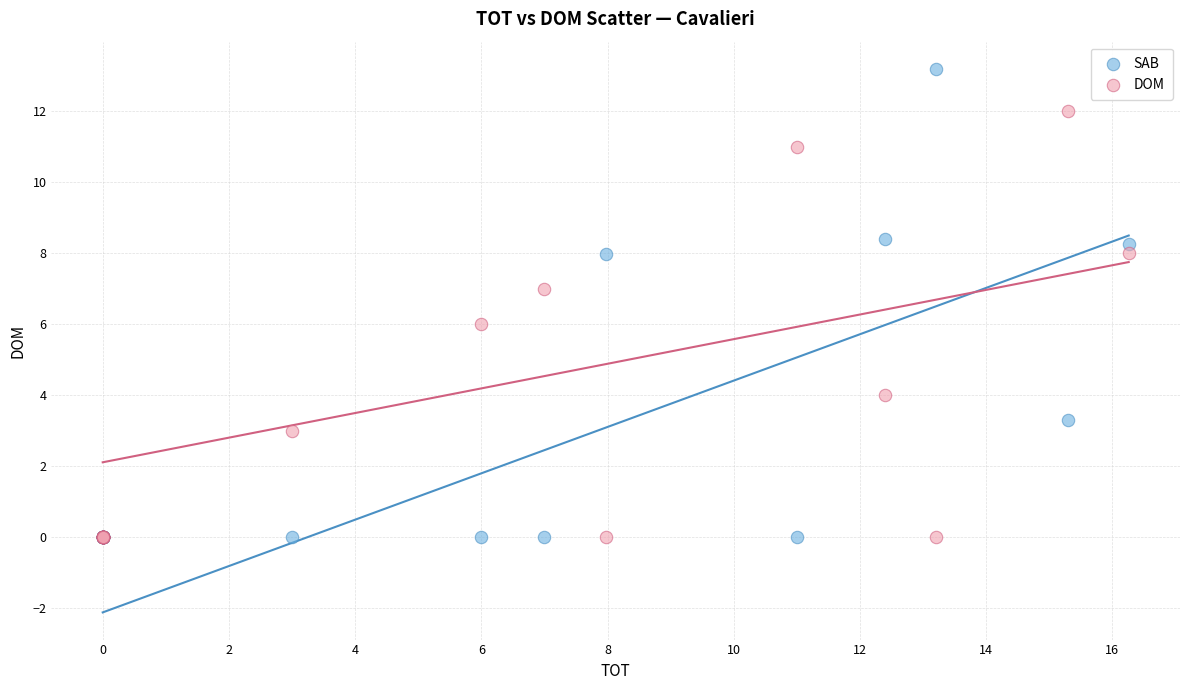

Which series contains the highest Y value?

SAB